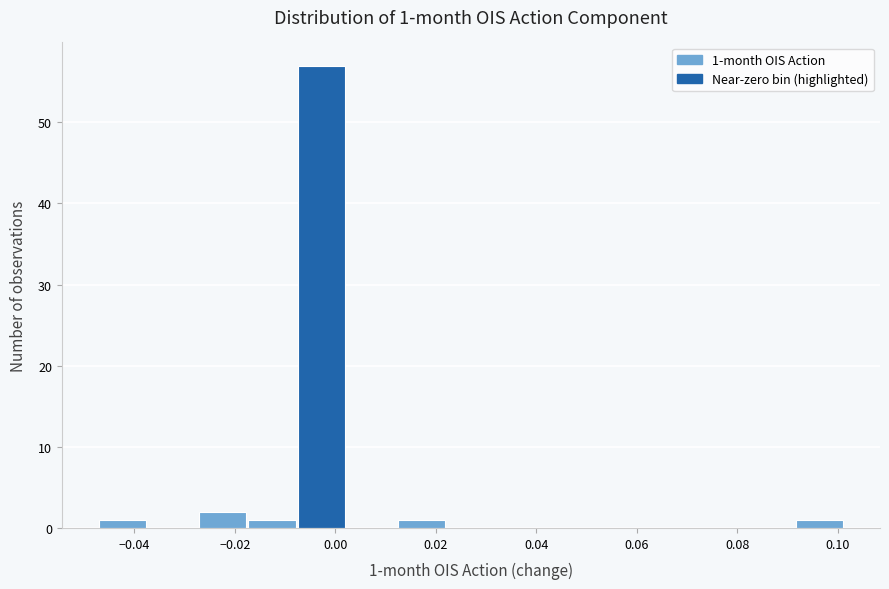

Over which range of the x-axis is the bar tallest?

-0.008 to 0.002